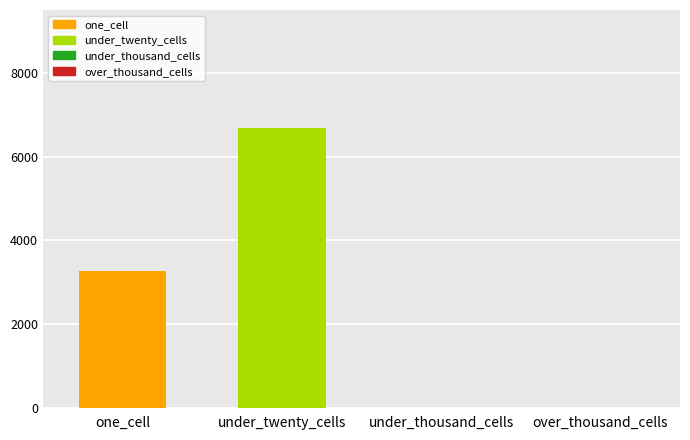

Which series has the largest total across all categories?

under_twenty_cells